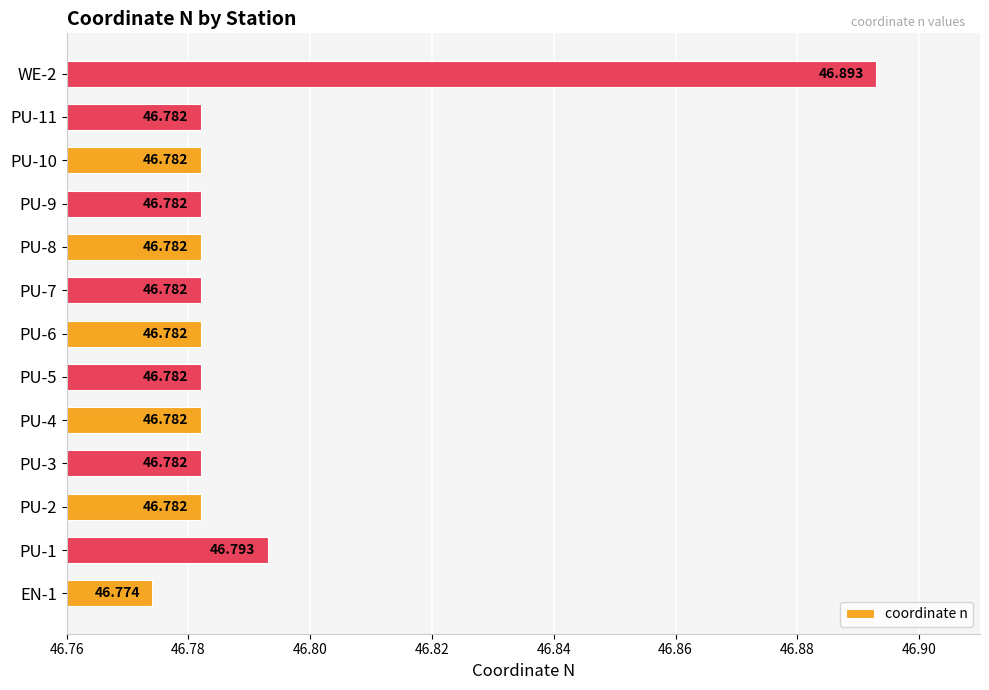

Does the chart contain any negative values?

No